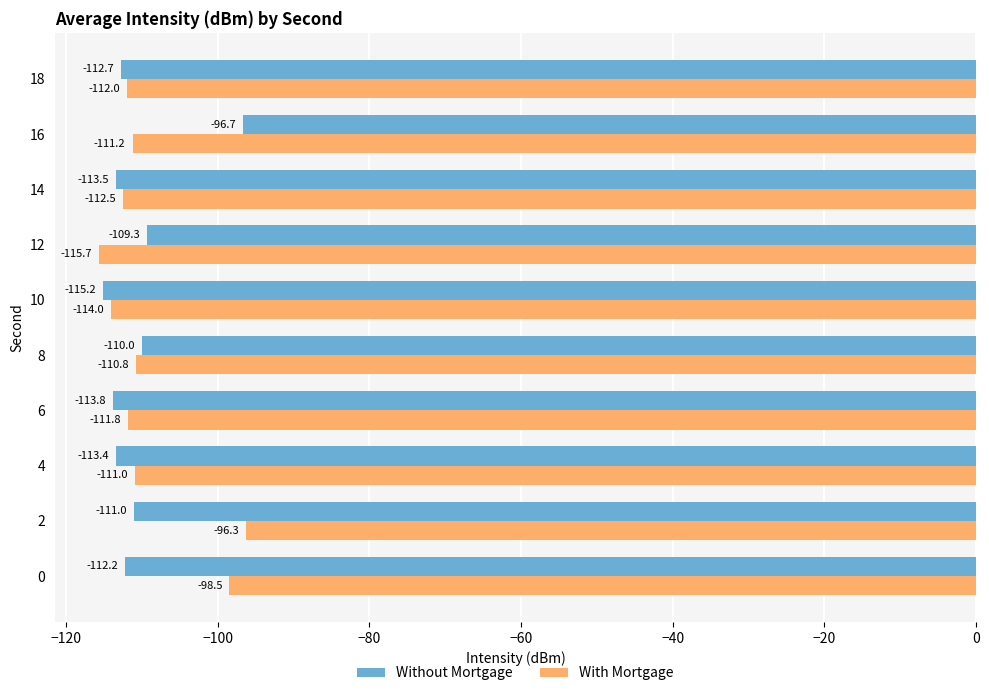

List the series in order of their peak value, lowest first.

Without Mortgage, With Mortgage